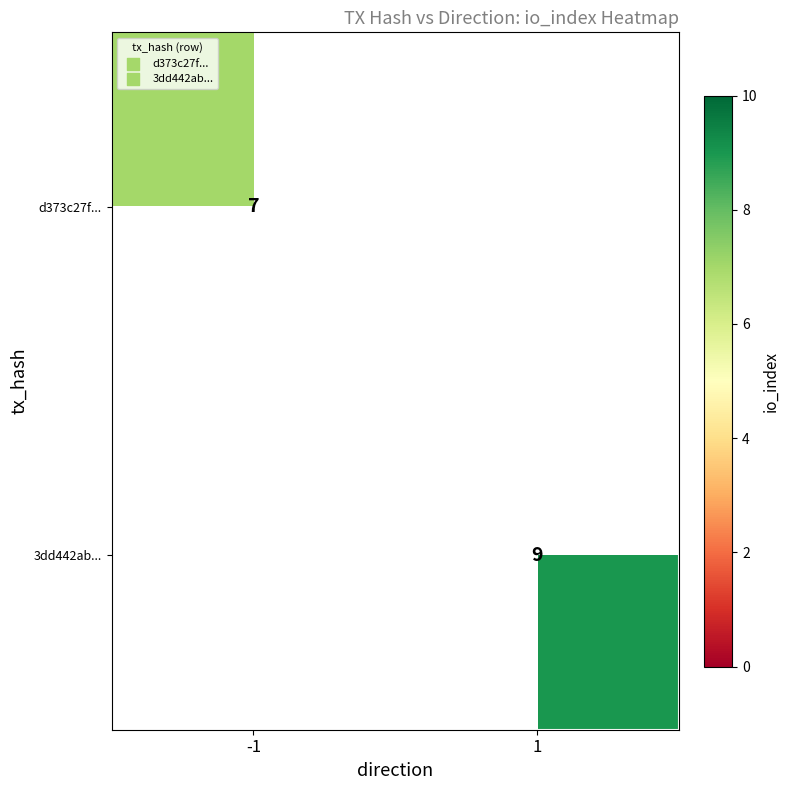

How many values in 3dd442ab... are above zero?

1